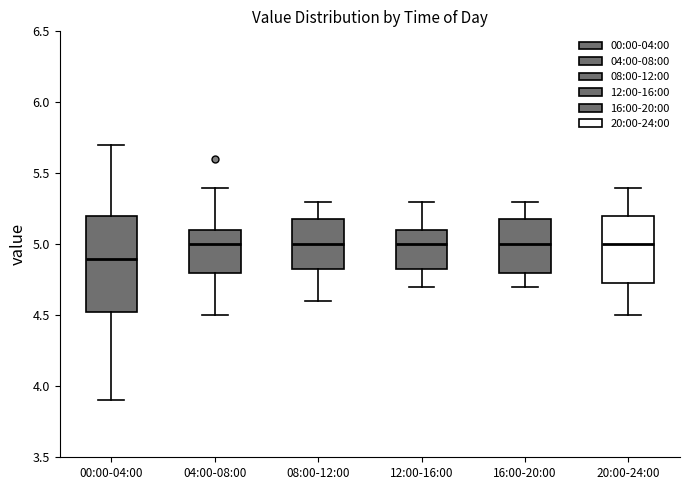

Where does the upper whisker of the box for 08:00-12:00 end on the y-axis? The values are not printed on the chart, so give them approximately, as read against the axis.

5.30